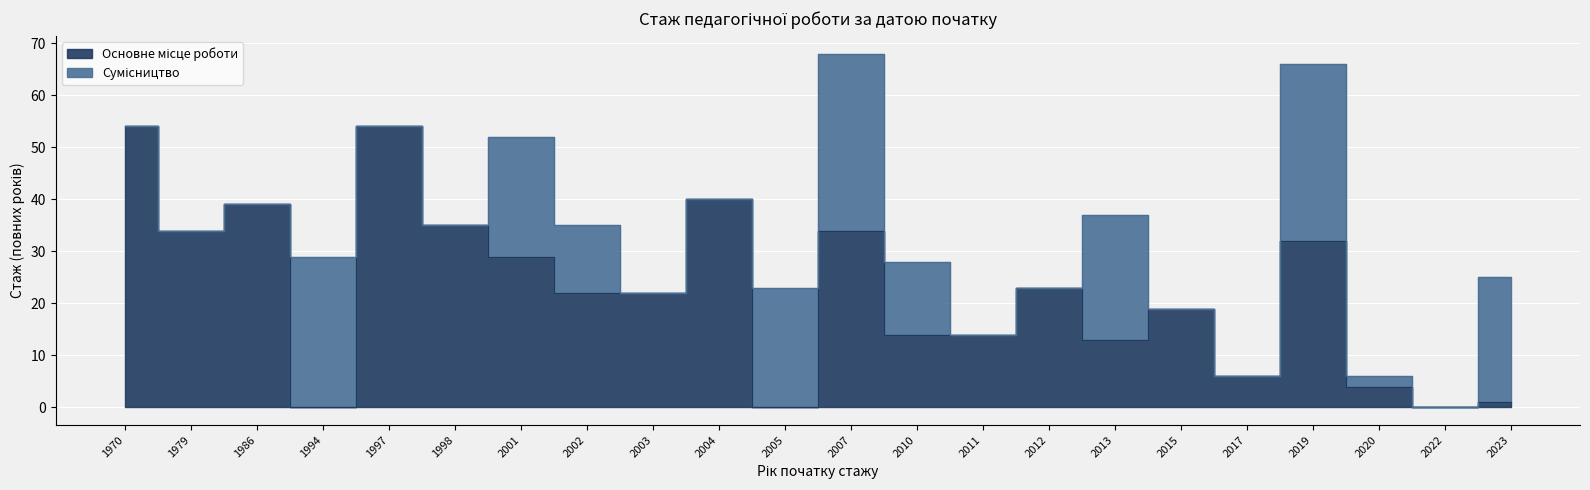

Reading left to right, extract all data points from this chart.

1970=54	1979=34	1986=39	1994=0	1997=54	1998=35	2001=29	2002=22	2003=22	2004=40	2005=0	2007=34	2010=14	2011=14	2012=23	2013=13	2015=19	2017=6	2019=32	2020=4	2022=0	2023=1